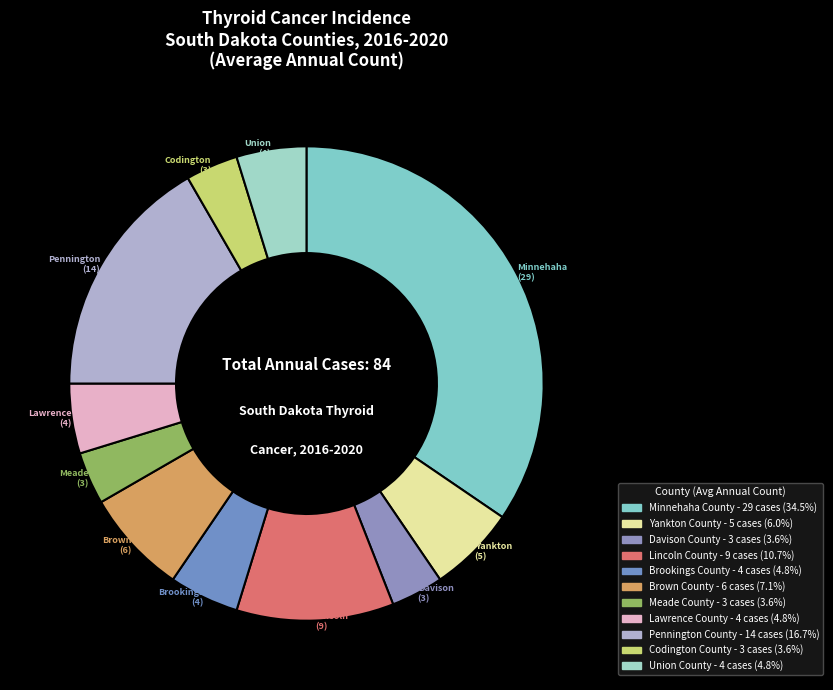

Does any single category account for the majority?

No